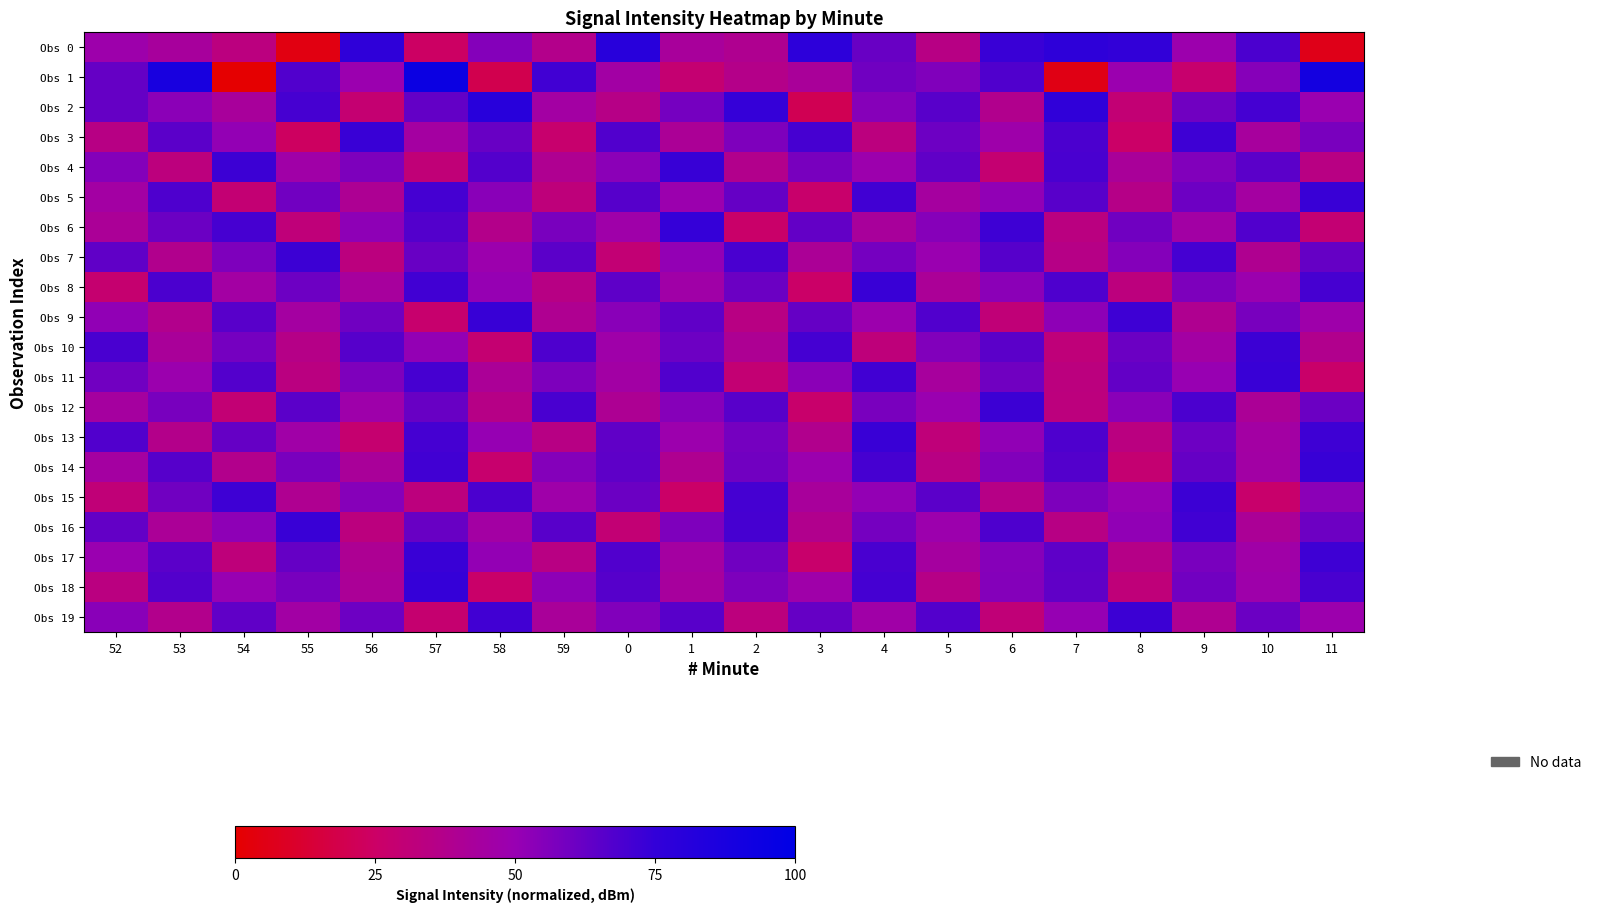

Which series has the largest total across all categories?

Obs 2